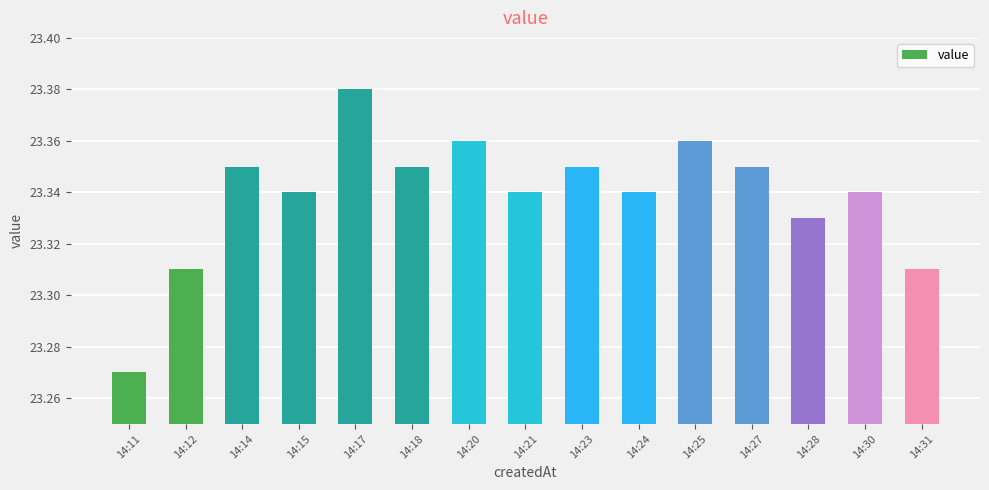

Are the bars horizontal?

No